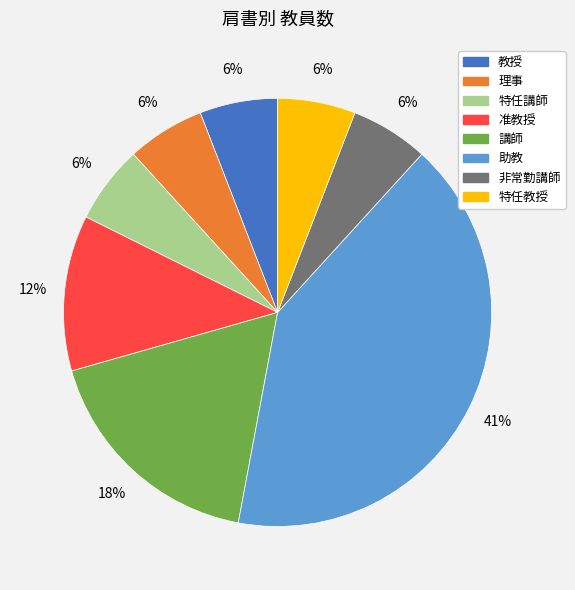

To the nearest percent, what is the difference between the 理事 and 助教 slice percentages?

35%